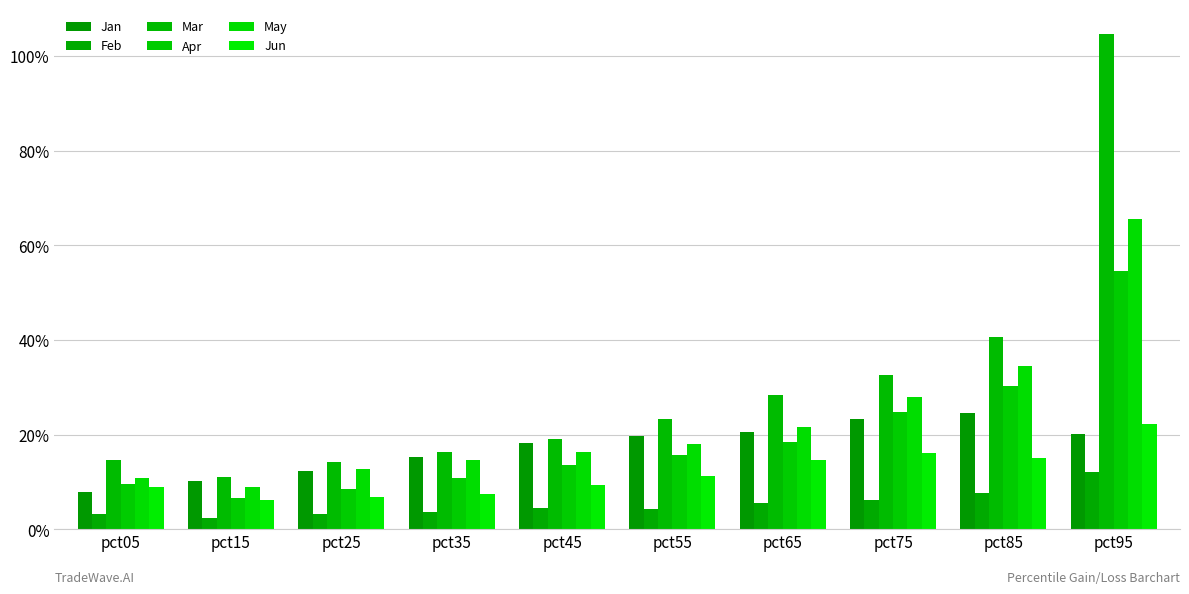

Reading right to left, extract all data points from this chart.

Jan: 0.2	0.2	0.2	0.2	0.2	0.2	0.2	0.1	0.1	0.1
Feb: 0.1	0.1	0.1	0.1	0.0	0.0	0.0	0.0	0.0	0.0
Mar: 1.0	0.4	0.3	0.3	0.2	0.2	0.2	0.1	0.1	0.1
Apr: 0.5	0.3	0.2	0.2	0.2	0.1	0.1	0.1	0.1	0.1
May: 0.7	0.3	0.3	0.2	0.2	0.2	0.1	0.1	0.1	0.1
Jun: 0.2	0.2	0.2	0.1	0.1	0.1	0.1	0.1	0.1	0.1